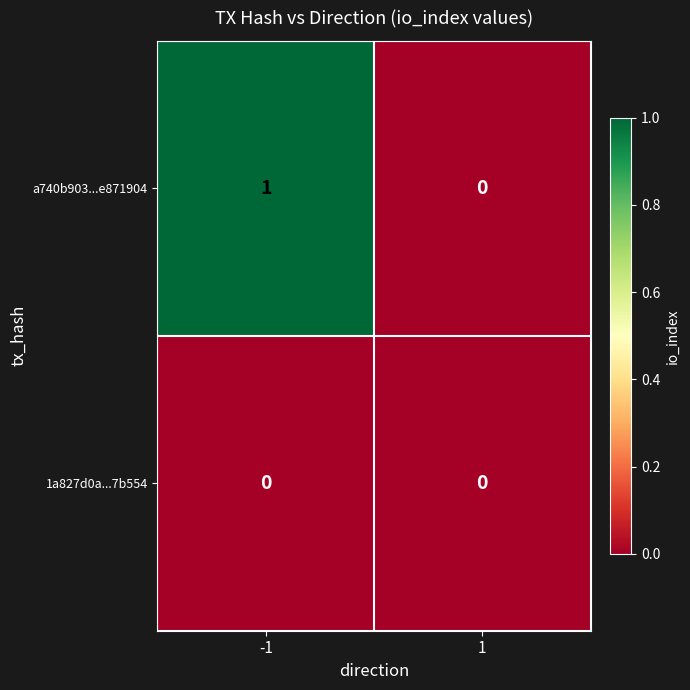

True or false: 1a827d0a...7b554 has a value of 0 at -1.

True